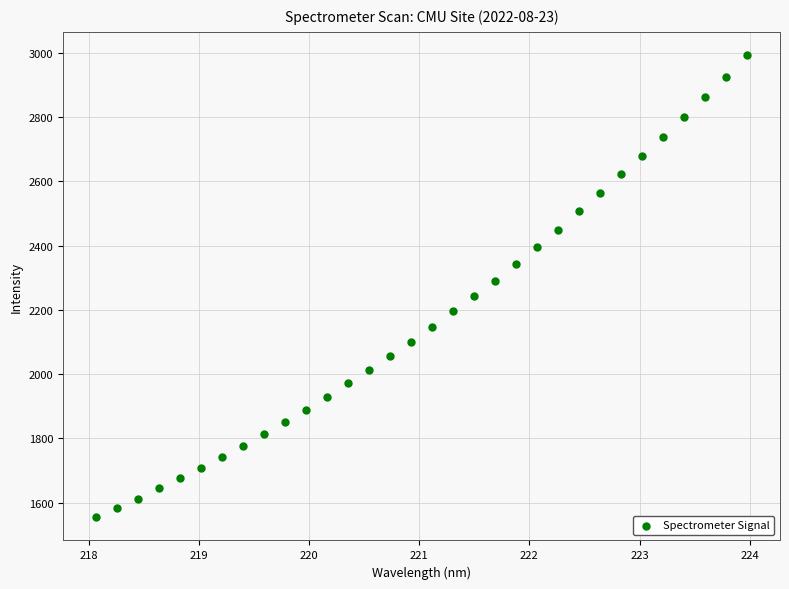

What is the range of Y values (max minus min)?

1439.6